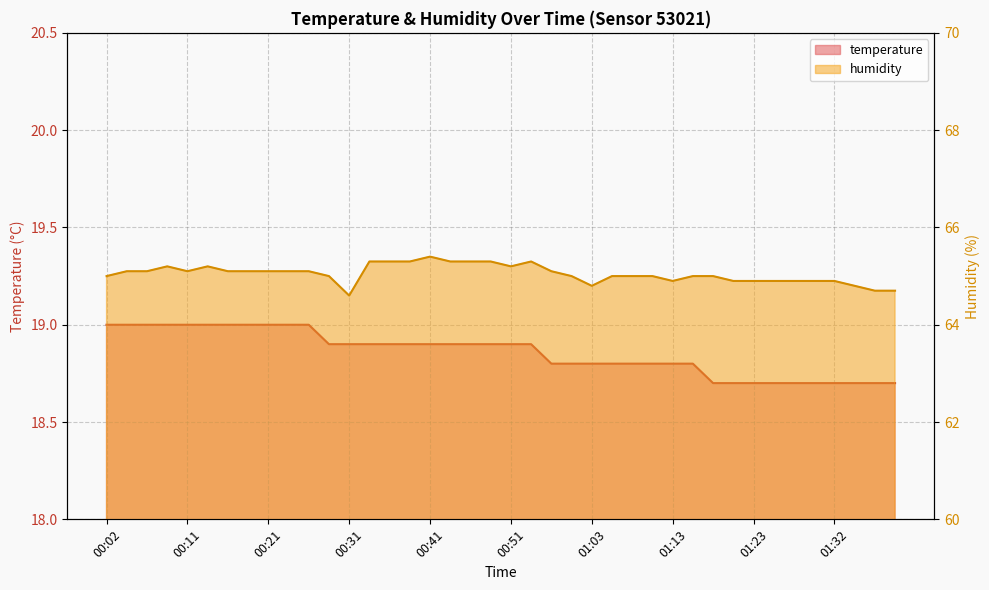

True or false: humidity and temperature cross at least once.

False